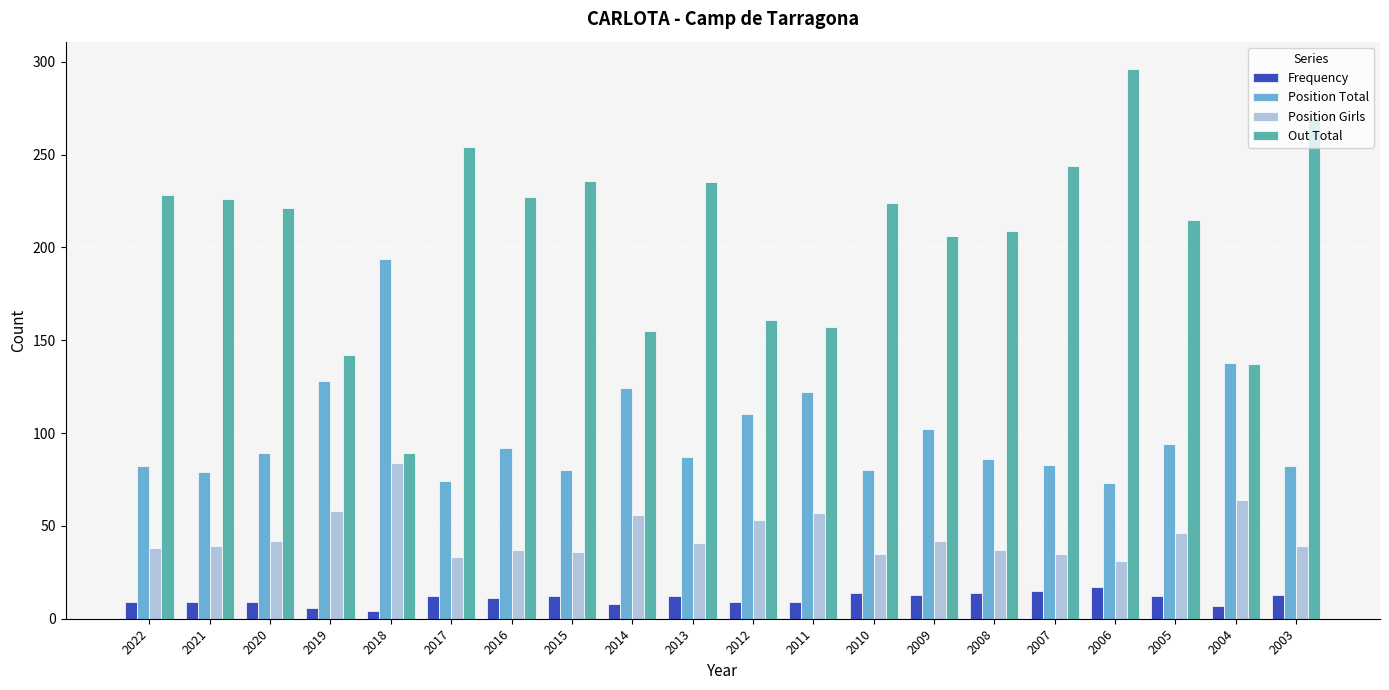

At 2020, list the series in order from largest to smallest.

Out Total, Position Total, Position Girls, Frequency